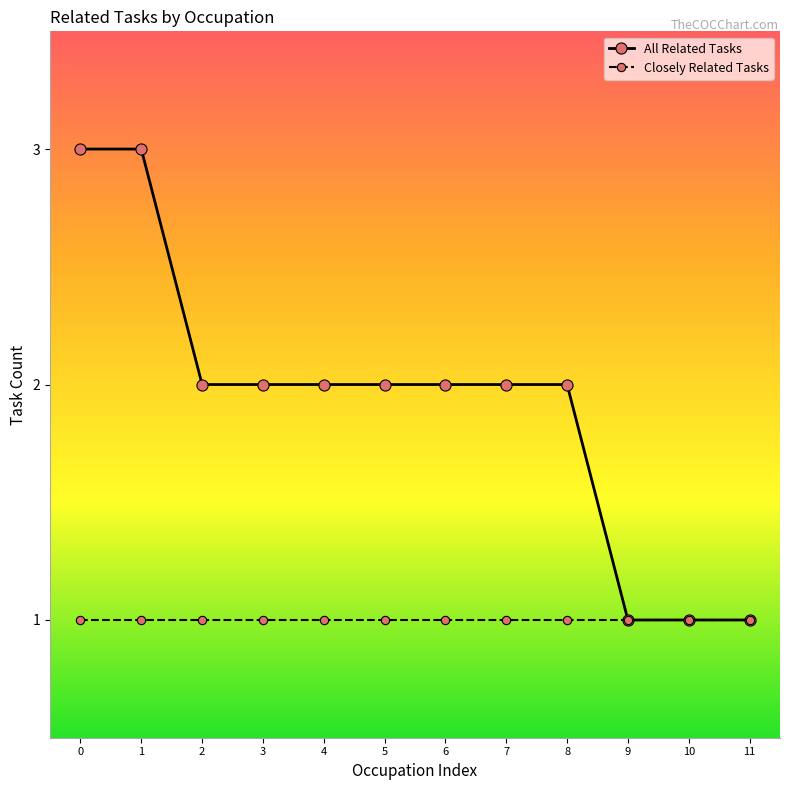

The value of Closely Related Tasks at 5 is 1. True or false?

True